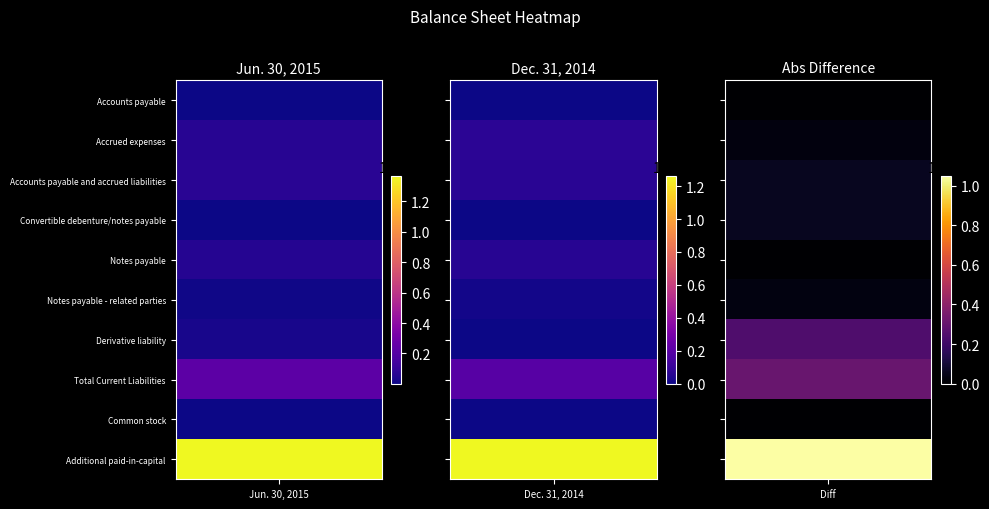

What is the total value across all series at Dec. 31, 2014?

16531714